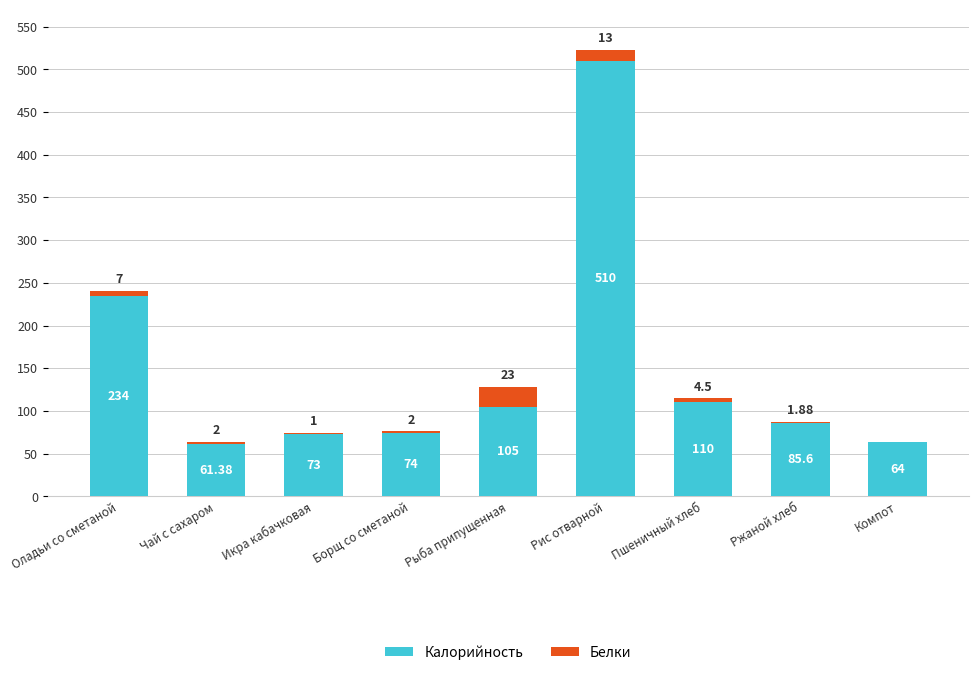

At which category is the sum across all series the highest?

Рис отварной